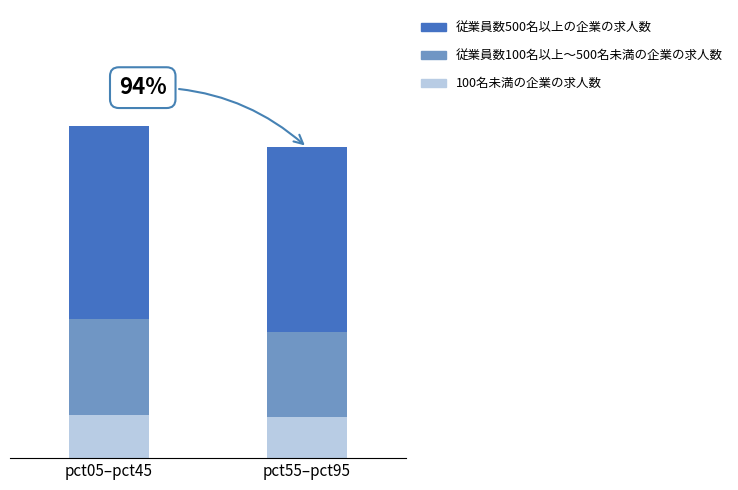

How many 100名未満の企業の求人数 values are between 0 and 1?

2